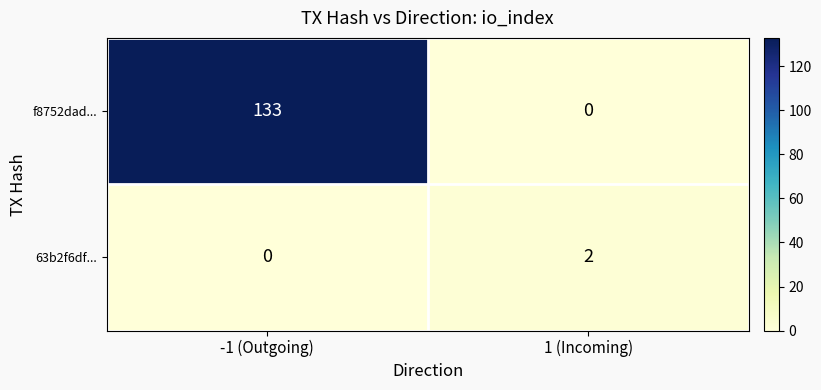

Rank the series by their average value, from highest to lowest.

f8752dad..., 63b2f6df...